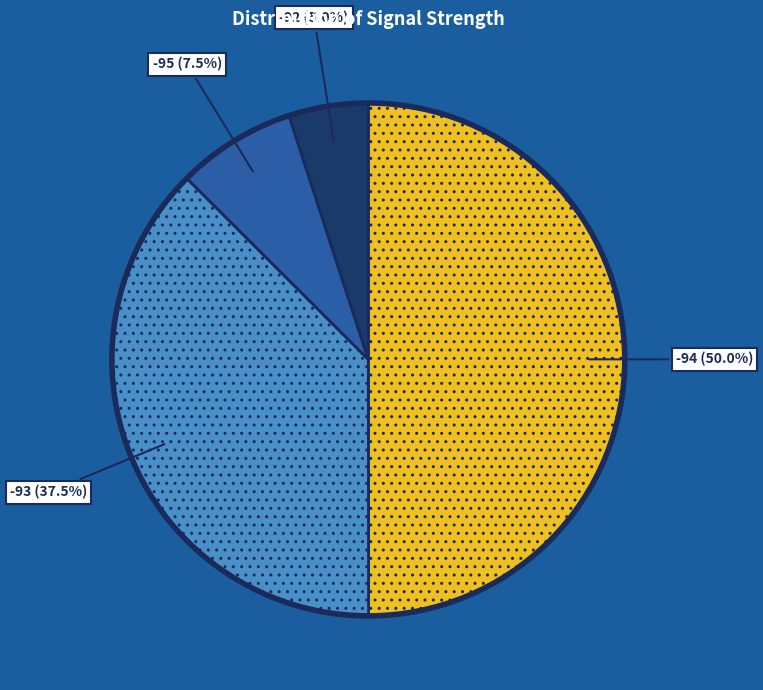

Which category has the smallest portion of the pie?

-92 (5.0%)